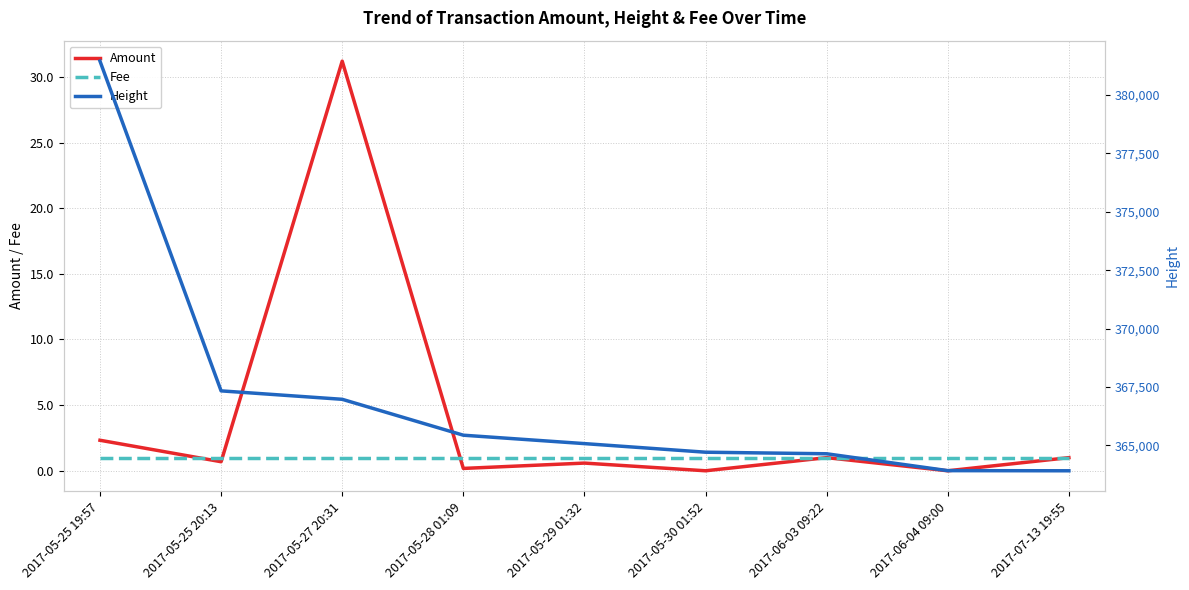

How many data points does each series have?

9